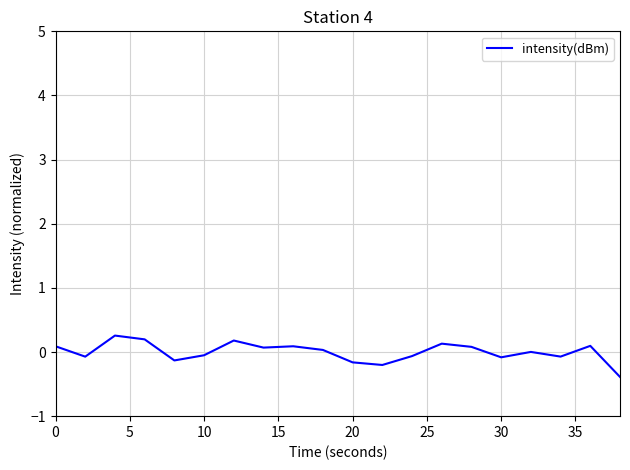

What is the difference between the maximum and minimum values?

0.6